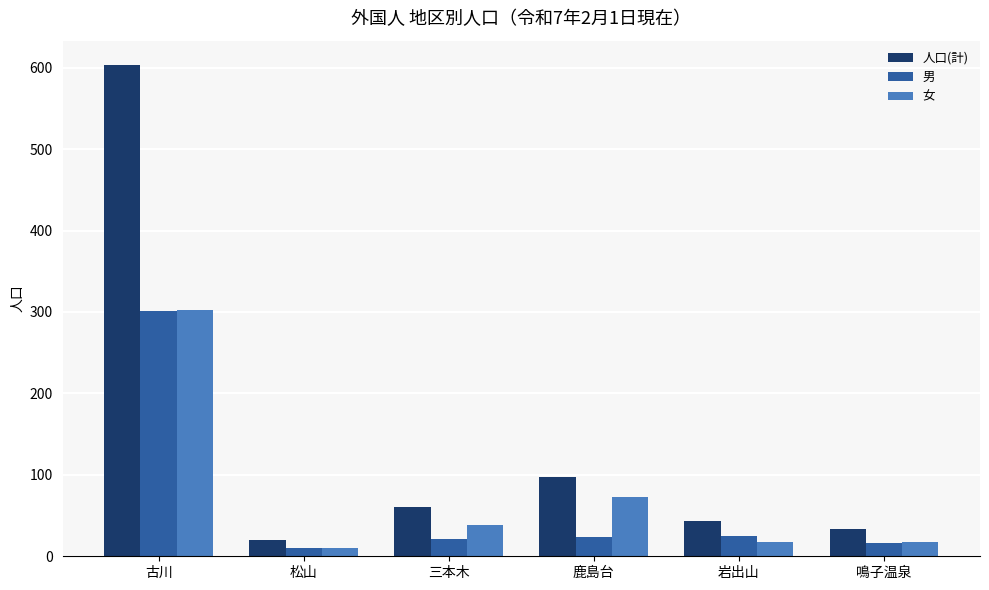

At which category does the chart reach its peak across all series?

古川